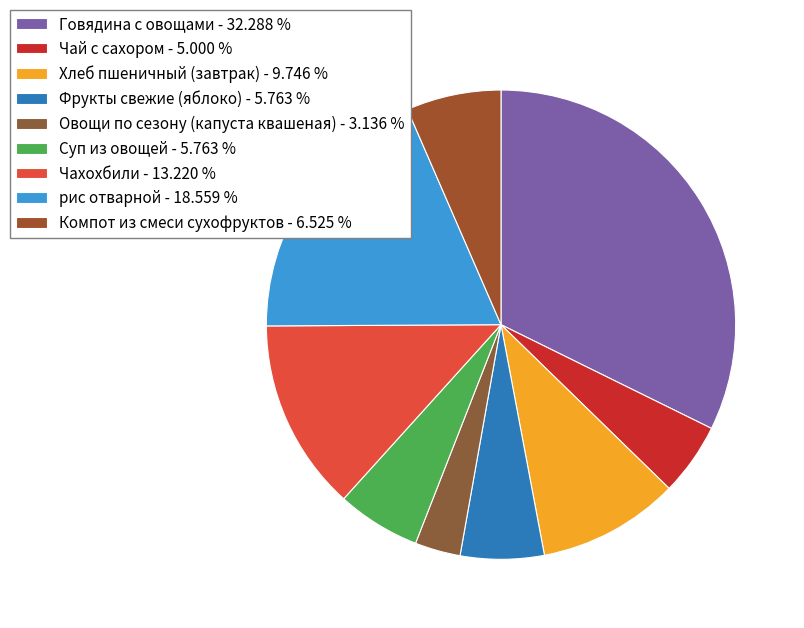

What is the total percentage of Фрукты свежие (яблоко) and Суп из овощей?

11.5%